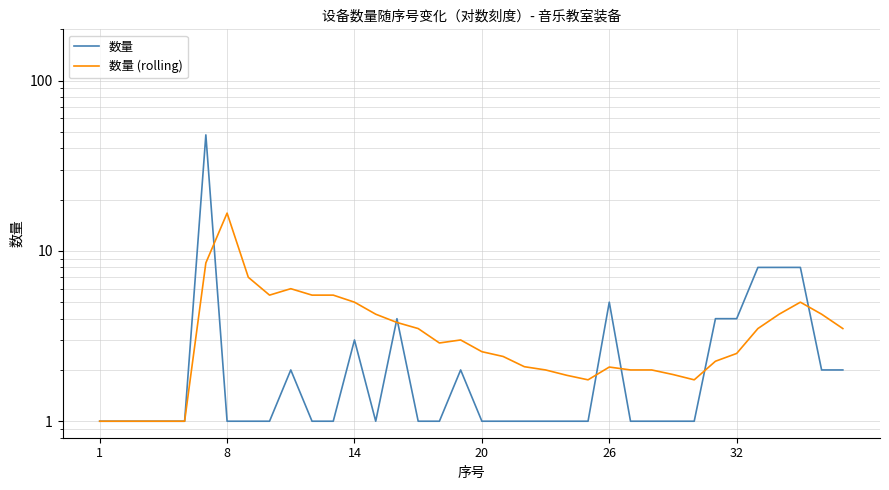

What is the maximum value shown in the chart?

48.0